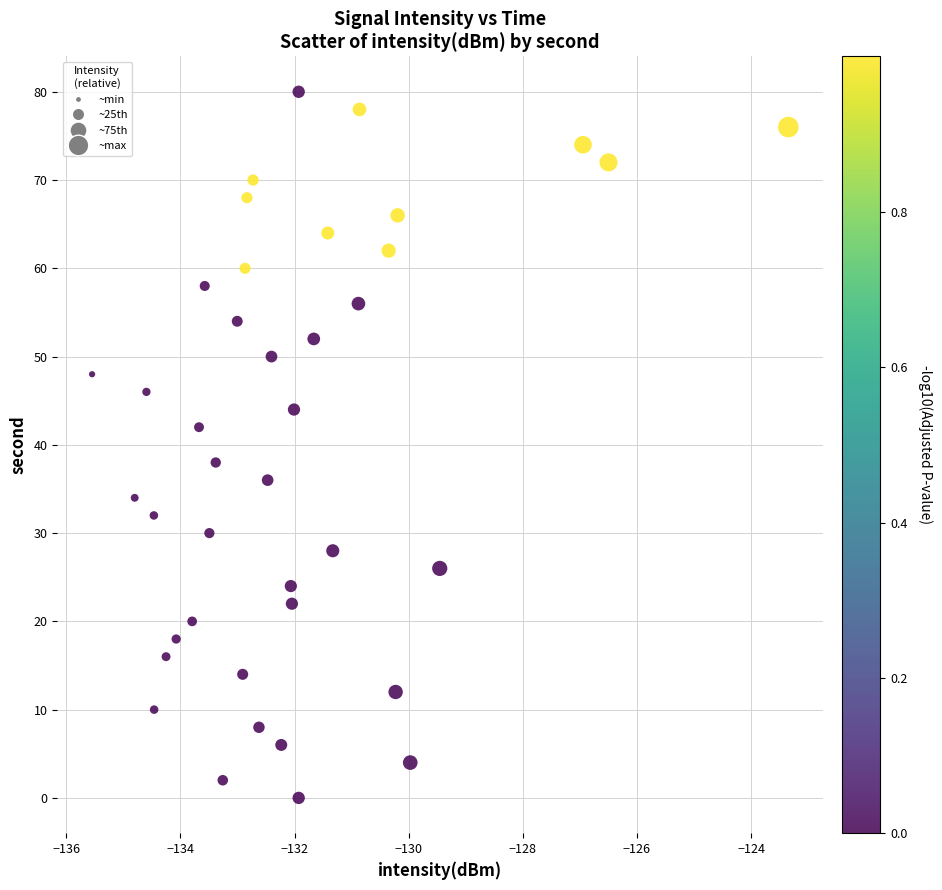

What is the range of Y values (max minus min)?

80